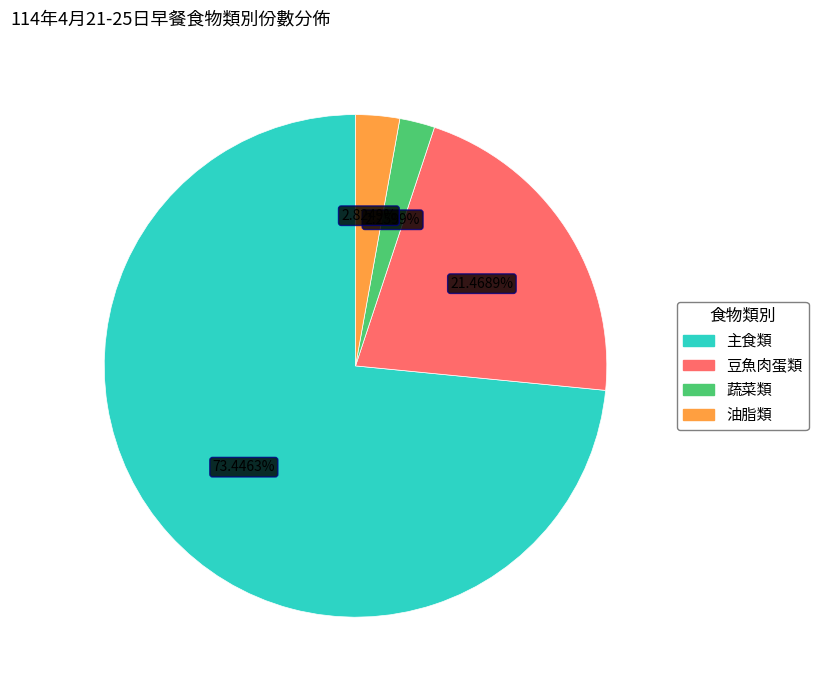

Is there a majority slice in this chart?

Yes